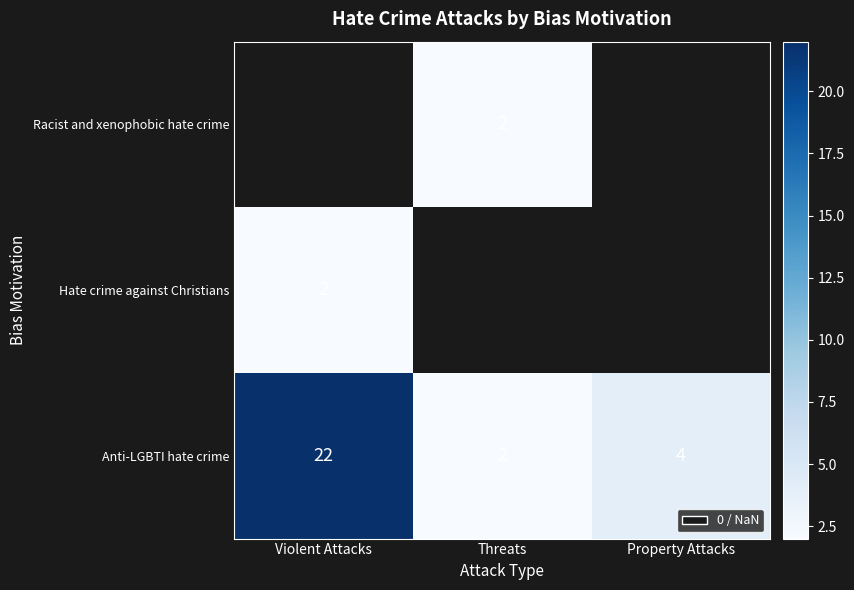

How many series are shown in this chart?

3